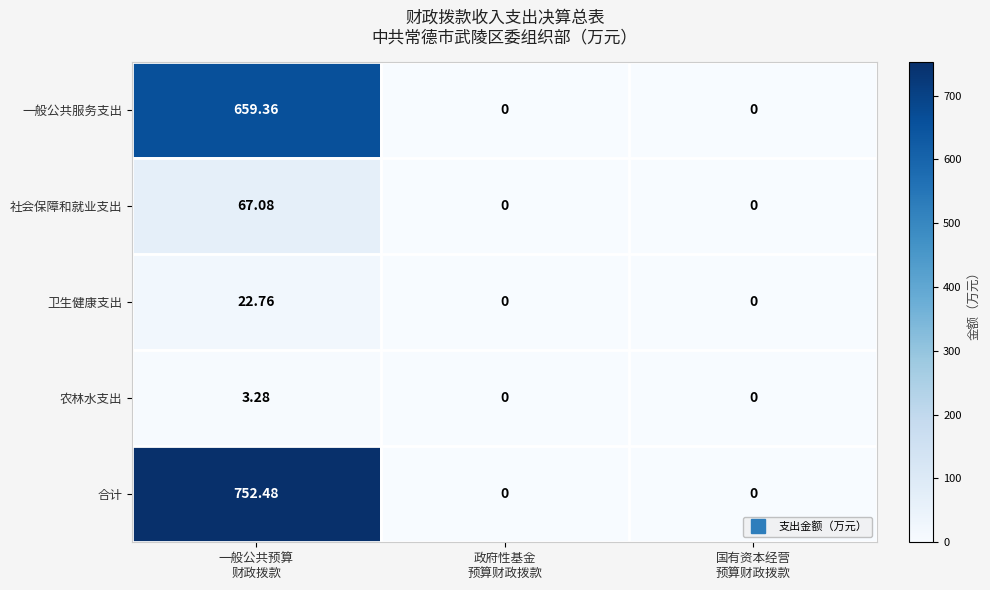

Rank the series by their maximum value, from lowest to highest.

农林水支出, 卫生健康支出, 社会保障和就业支出, 一般公共服务支出, 合计